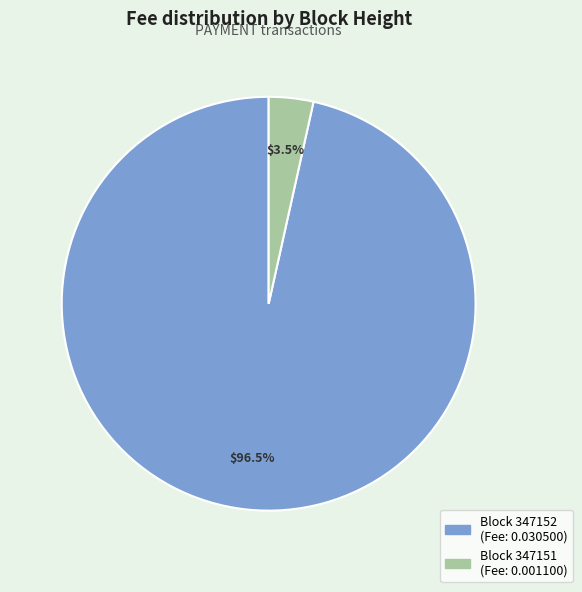

Does any single category account for the majority?

Yes